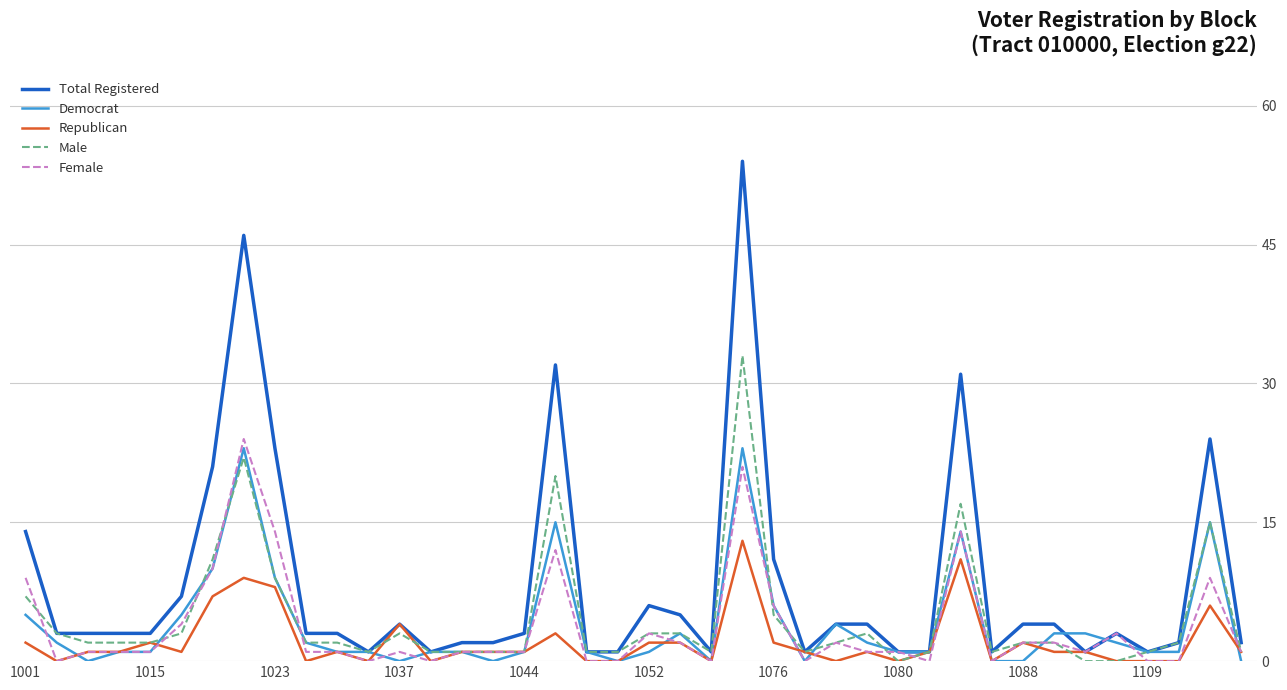

What is the highest value of the Female series?

24